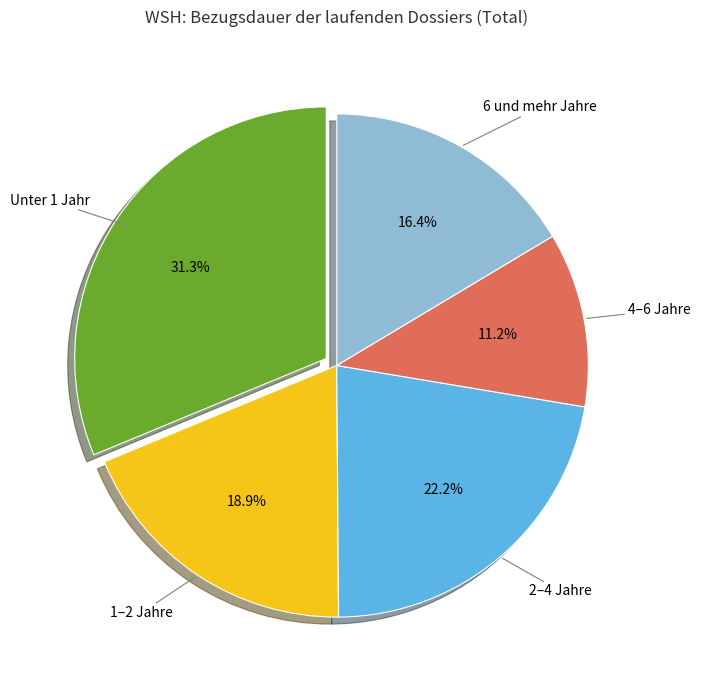

How many segments does this pie chart have?

5